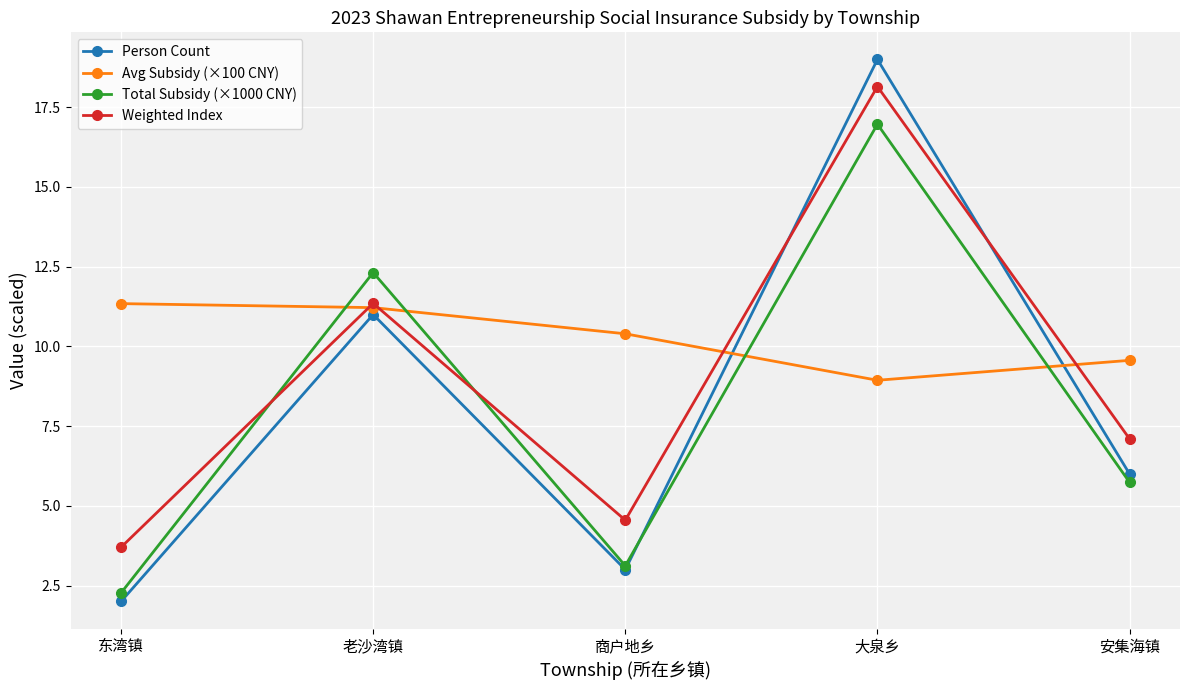

What are all the series names shown in the legend?

Person Count, Avg Subsidy (×100 CNY), Total Subsidy (×1000 CNY), Weighted Index